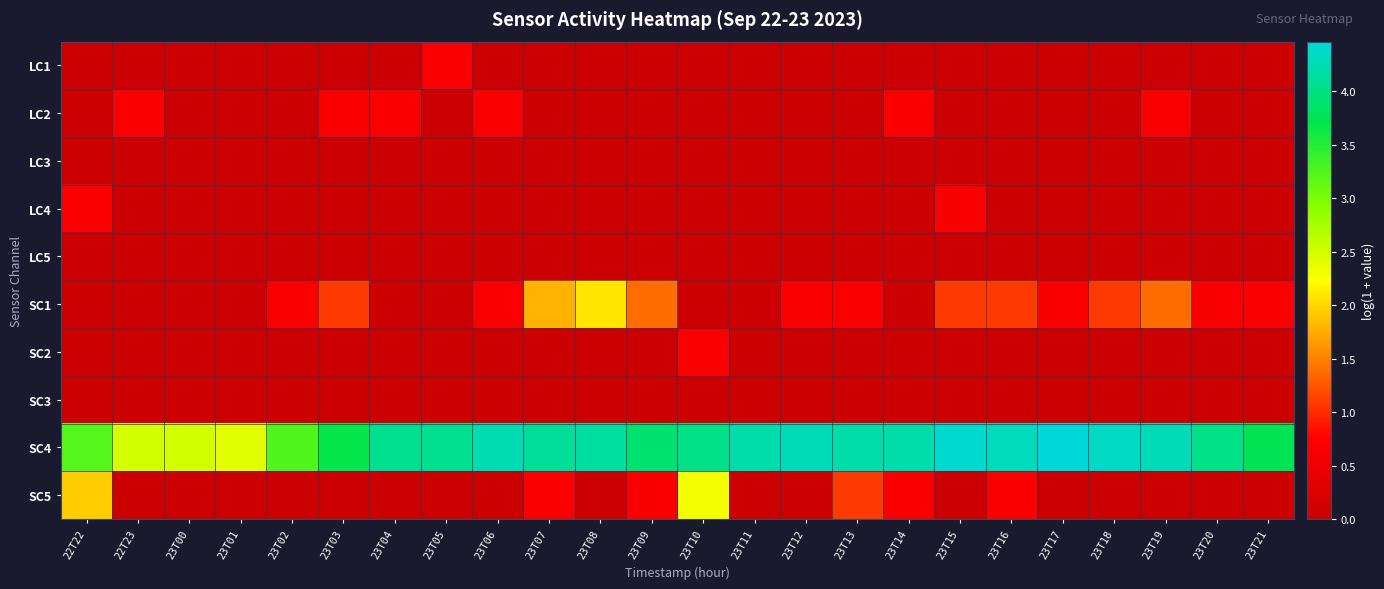

What is the total value across all series at 23T19?

6.4